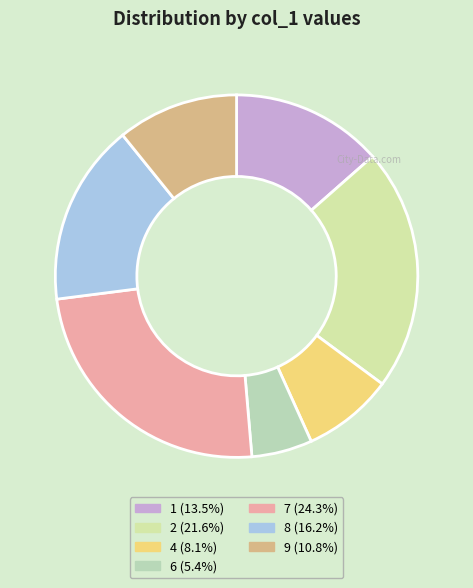

The 7 slice represents 11% of the pie. True or false?

False